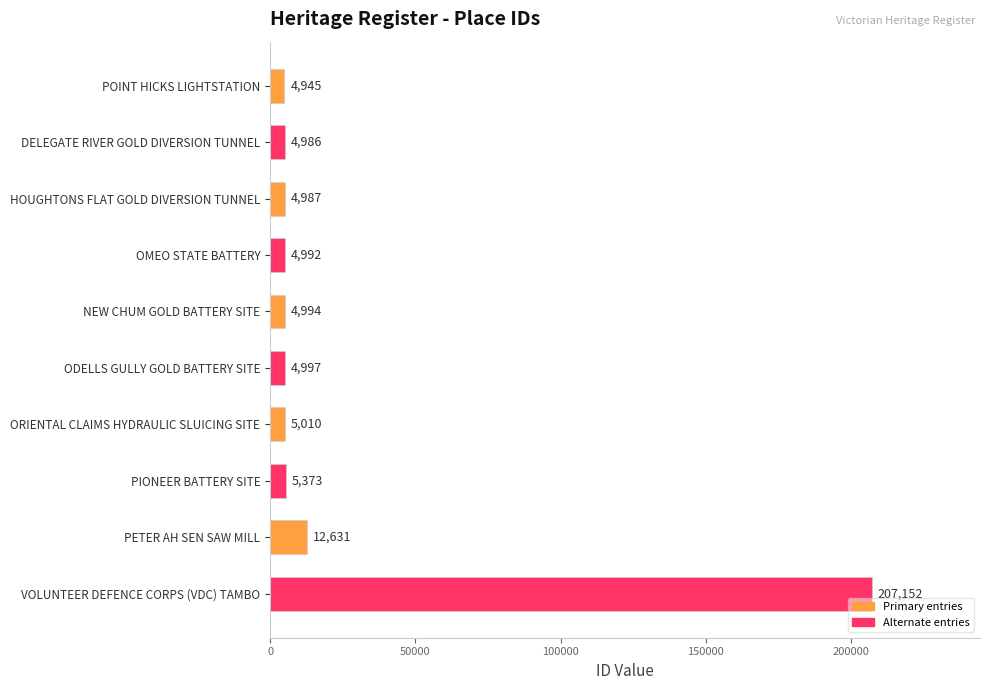

Where is the data nearest to the value 106048?

PETER AH SEN SAW MILL